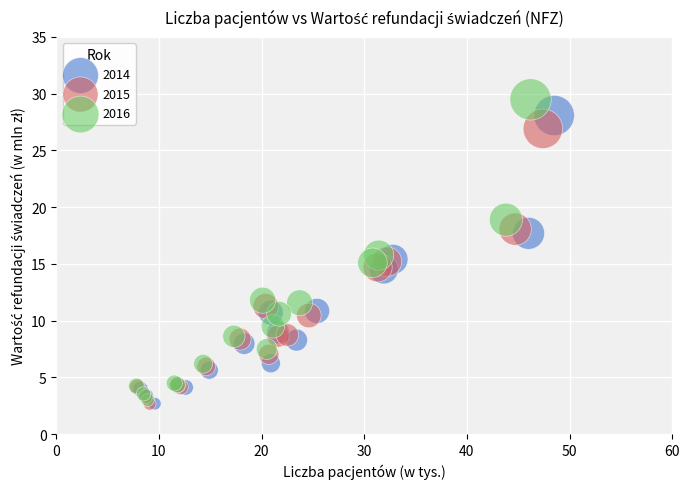

Which series reaches the maximum Y coordinate?

2016